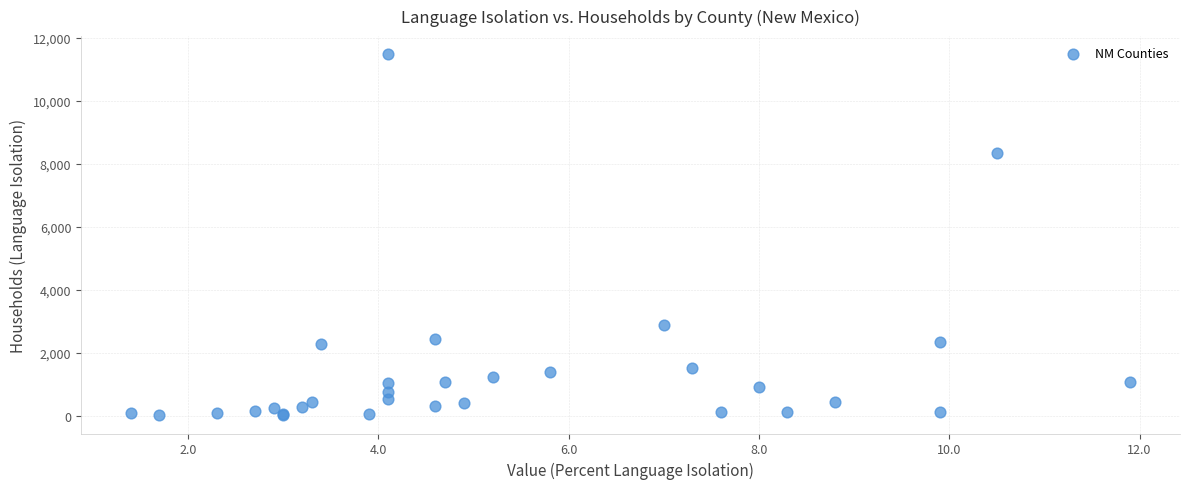

What Y value in the scatter plot is closest to 5746?

8354